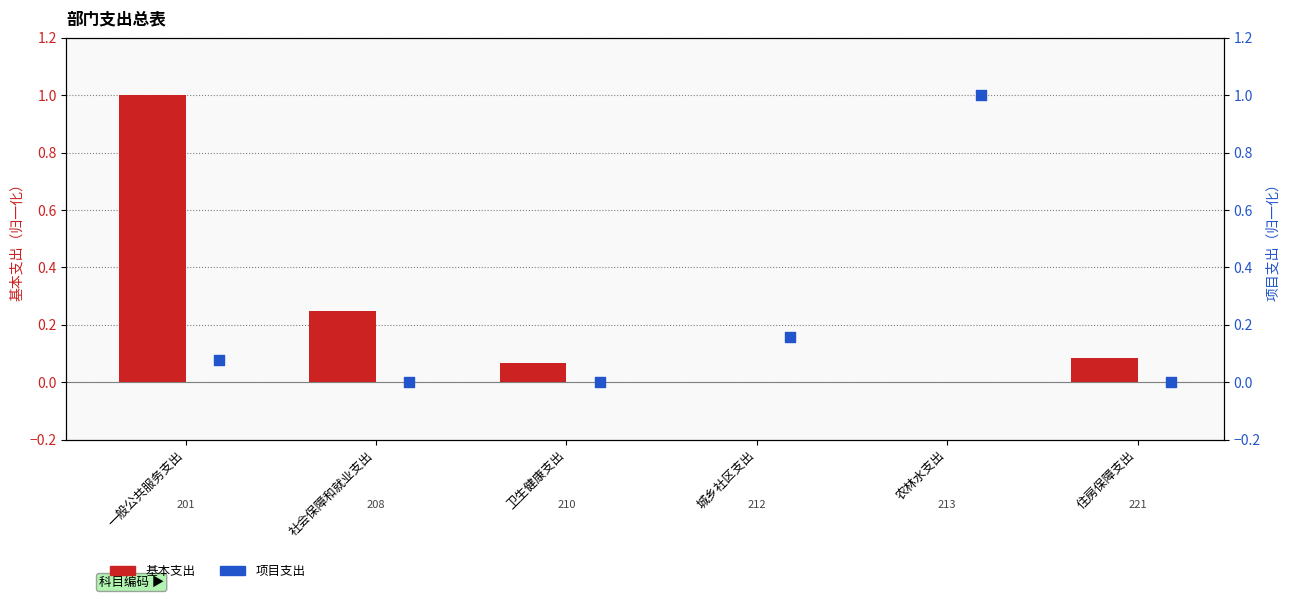

At how many categories does at least one series exceed 0?

6